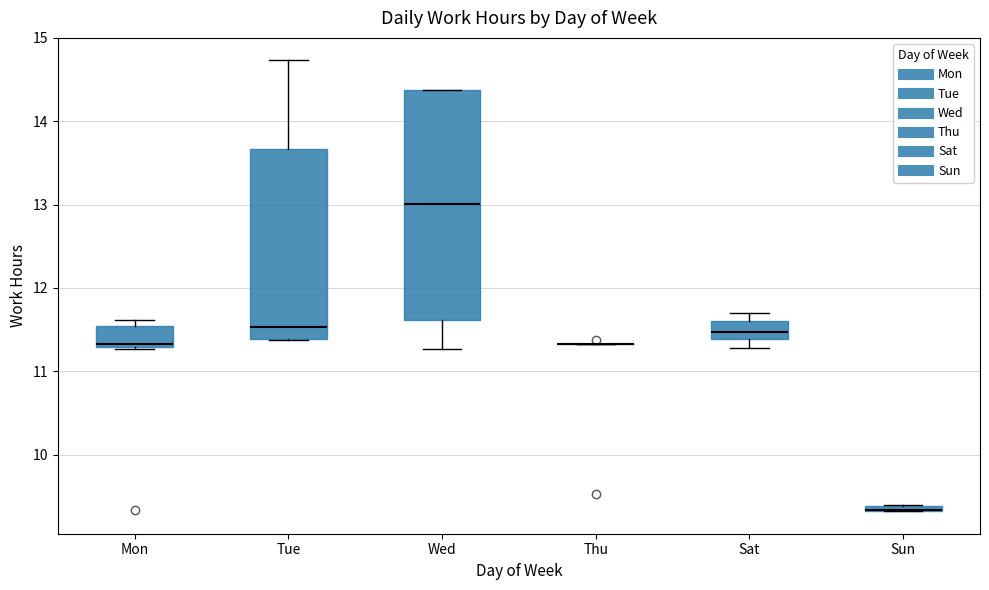

Comparing the boxes themselves (not the whiskers), which one is the tallest?

Wed